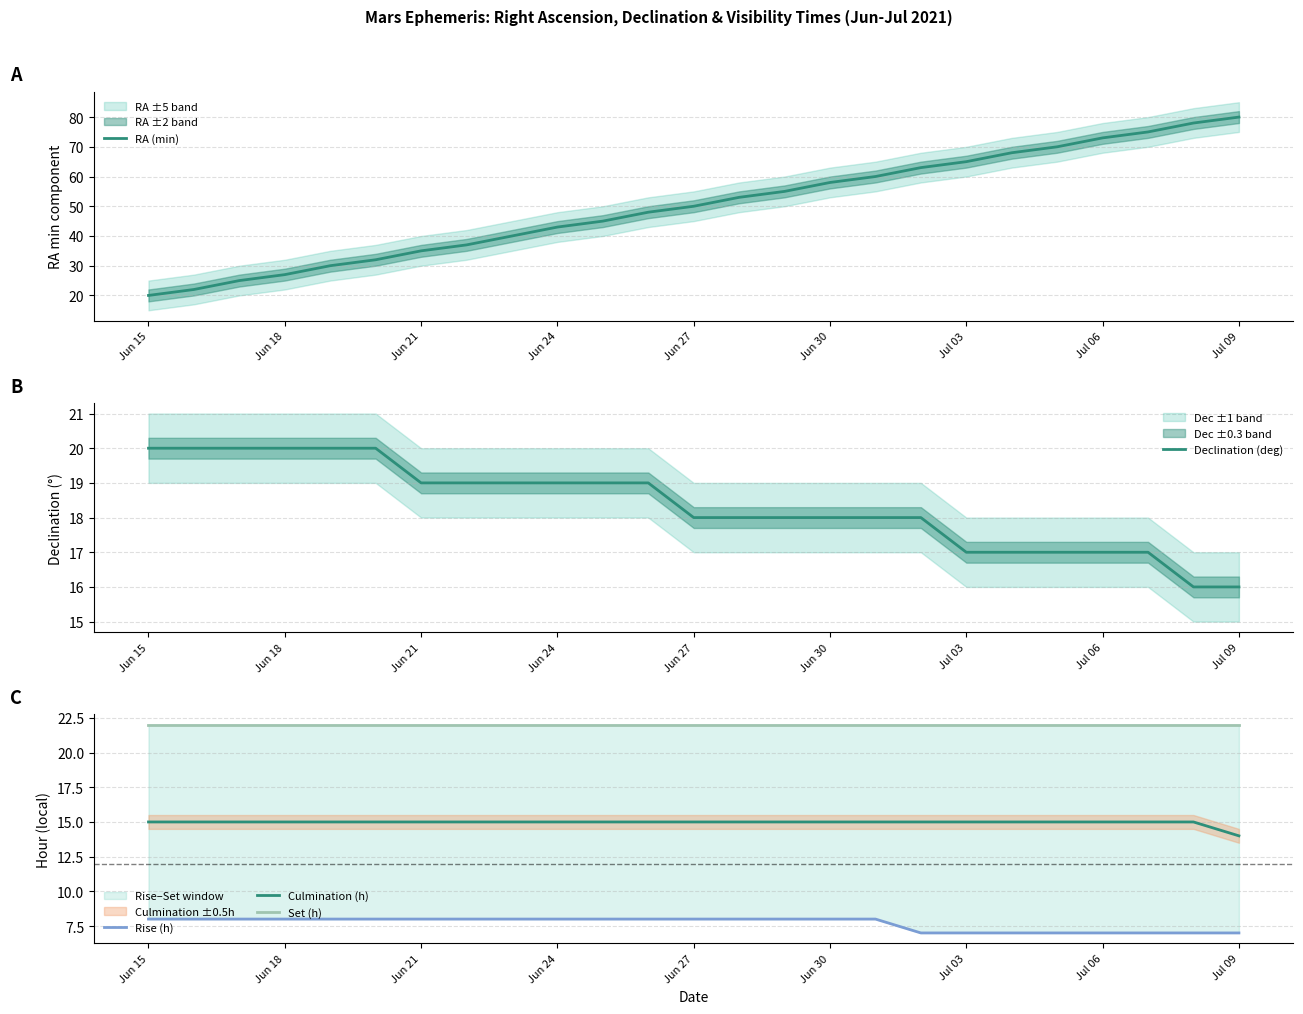

What is the average value of the RA (min) series?

50